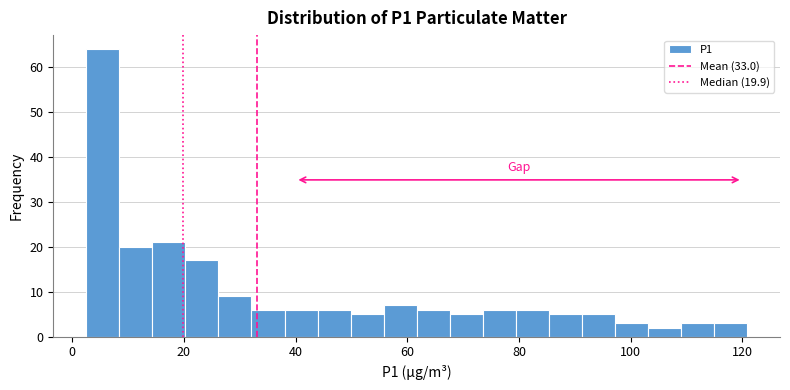

Read against the x-axis, roughly where is the centre of the tallest bar?

6